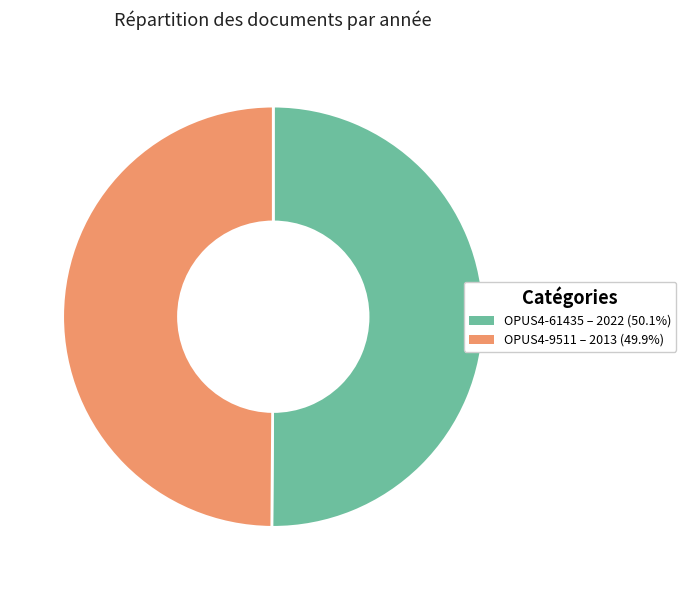

Approximately how many times larger is the value at OPUS4-9511 compared to OPUS4-61435?

1.0